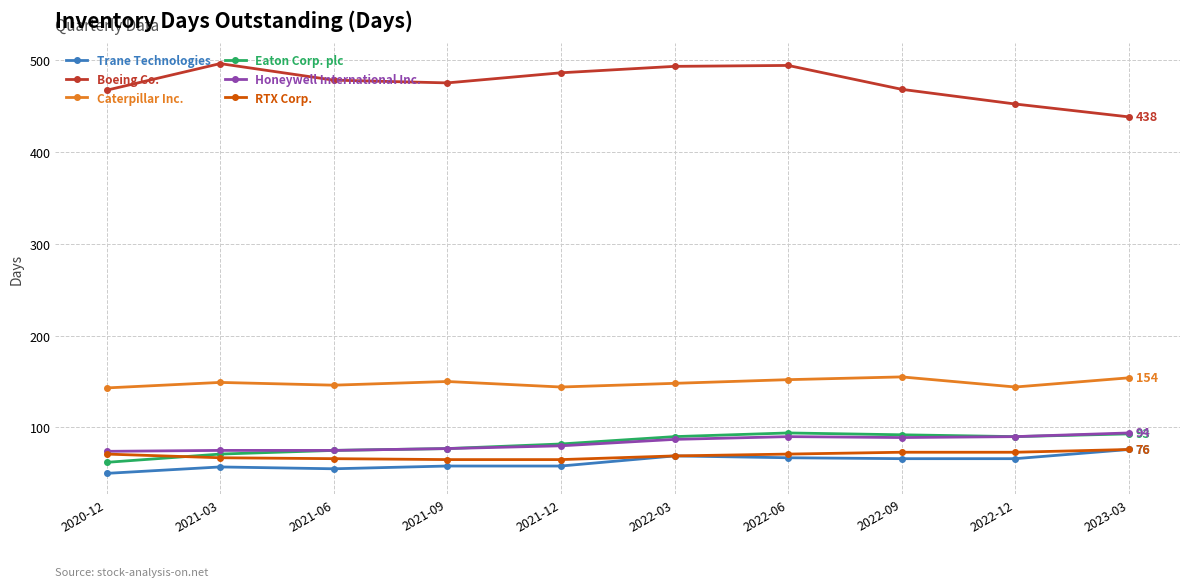

What is the total value across all series at 2022-12?

915